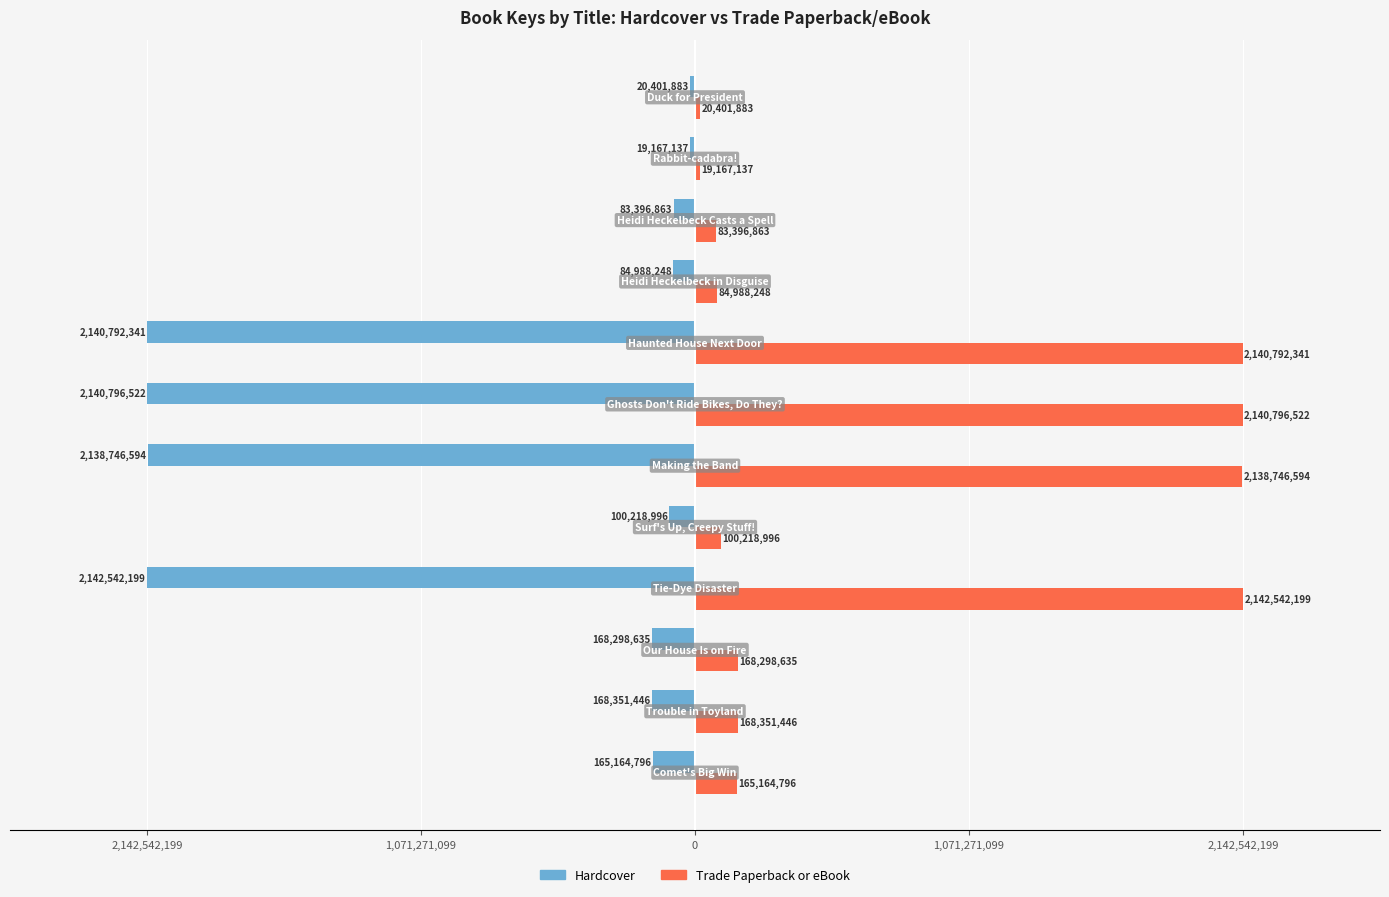

Which series has the widest spread of values?

Hardcover